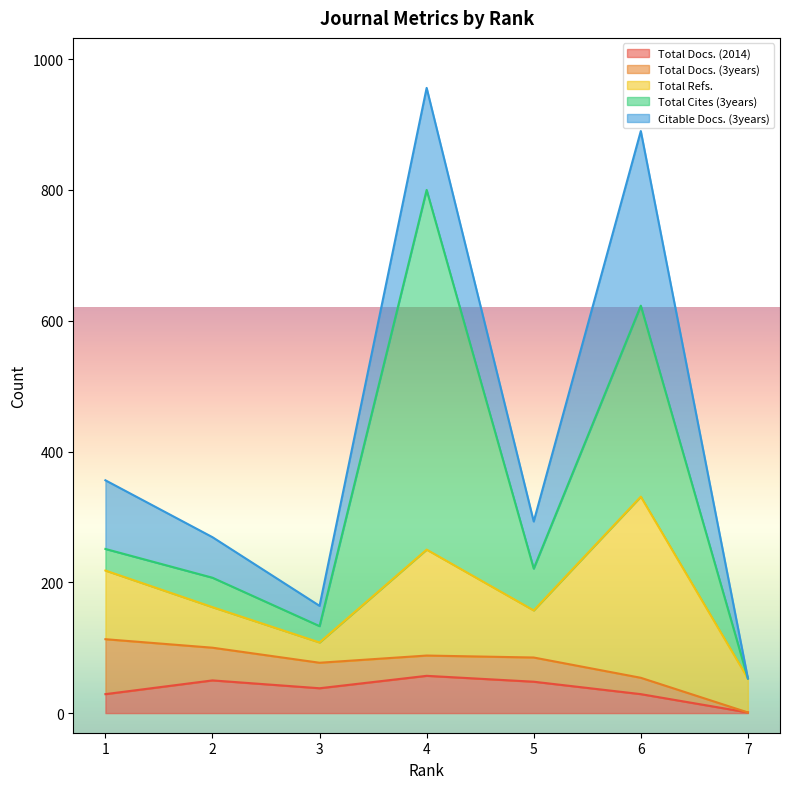

What is the greatest value displayed?

550